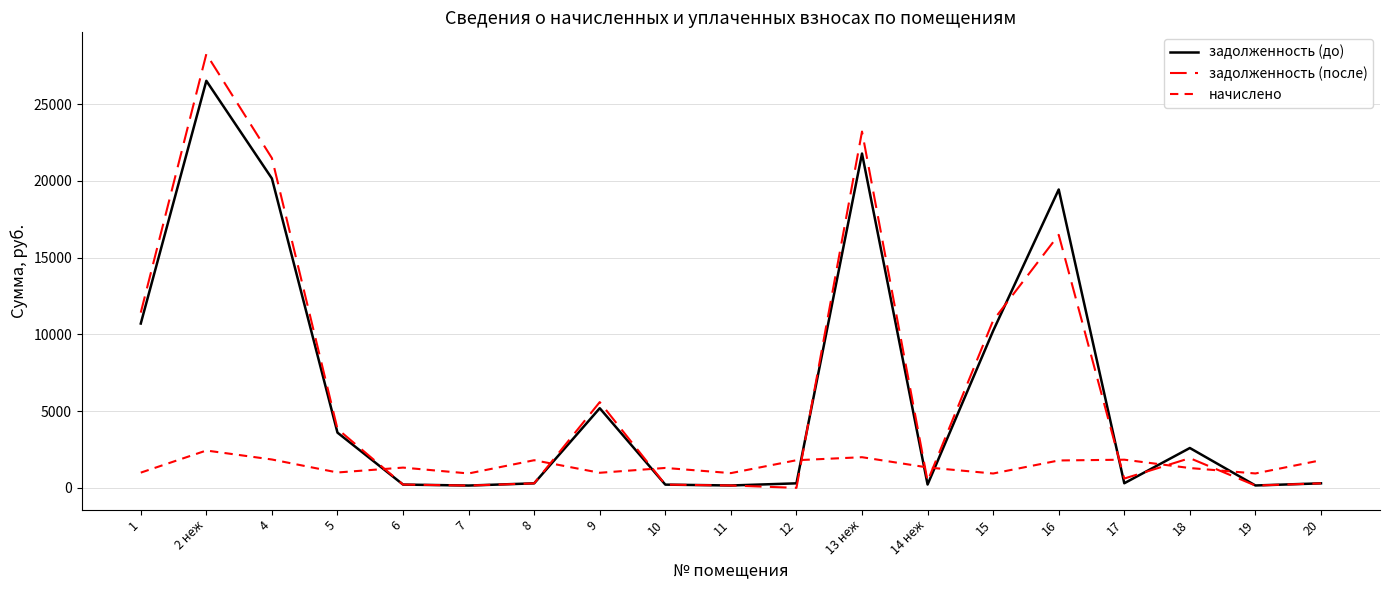

The value of задолженность (после) at 19 is 246.0. True or false?

False